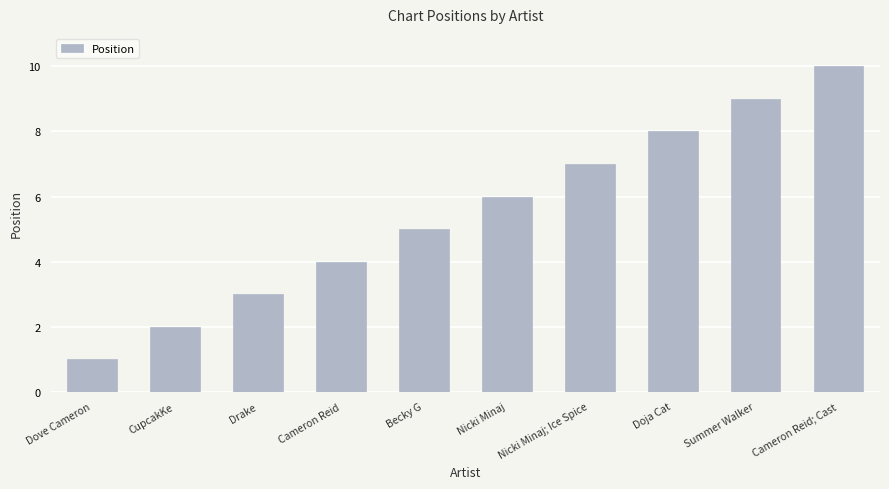

Reading left to right, extract all data points from this chart.

1	2	3	4	5	6	7	8	9	10